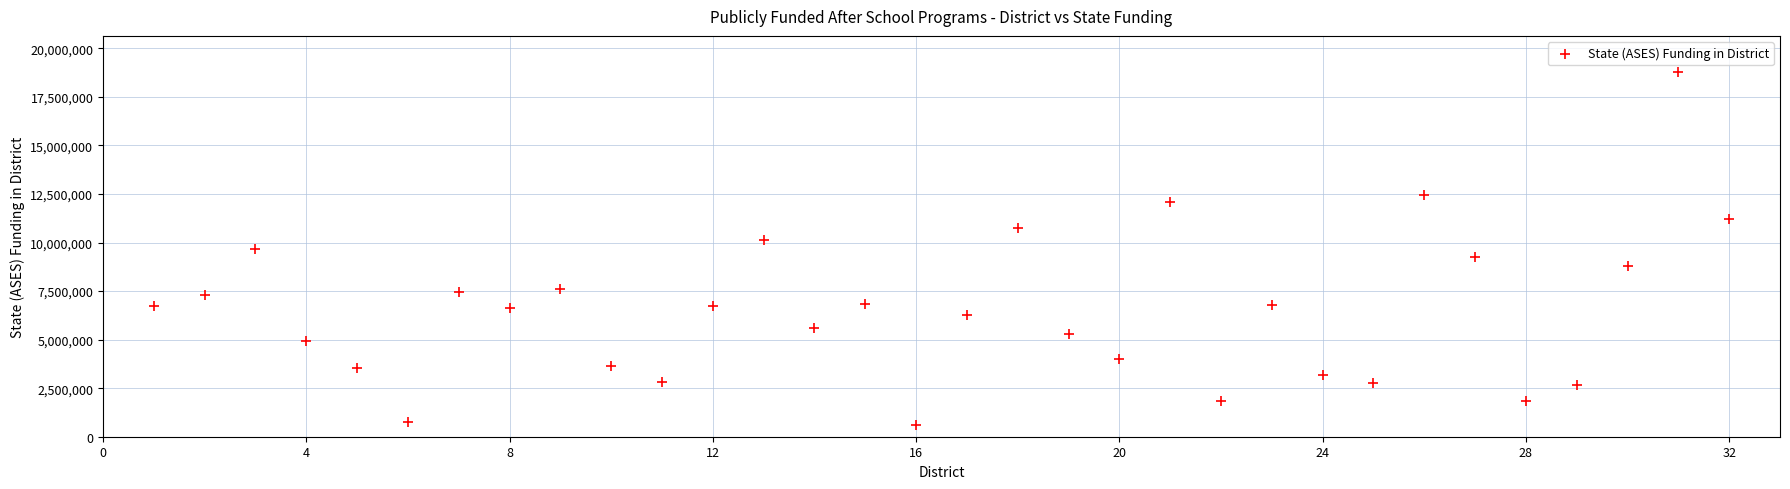

What is the range of Y values (max minus min)?

18169761